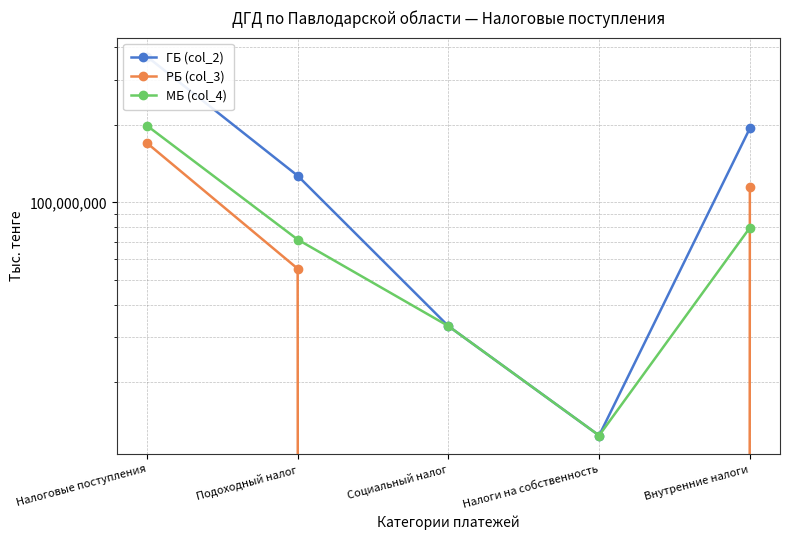

Which has a higher value, Налоги на собственность or Социальный налог?

Социальный налог